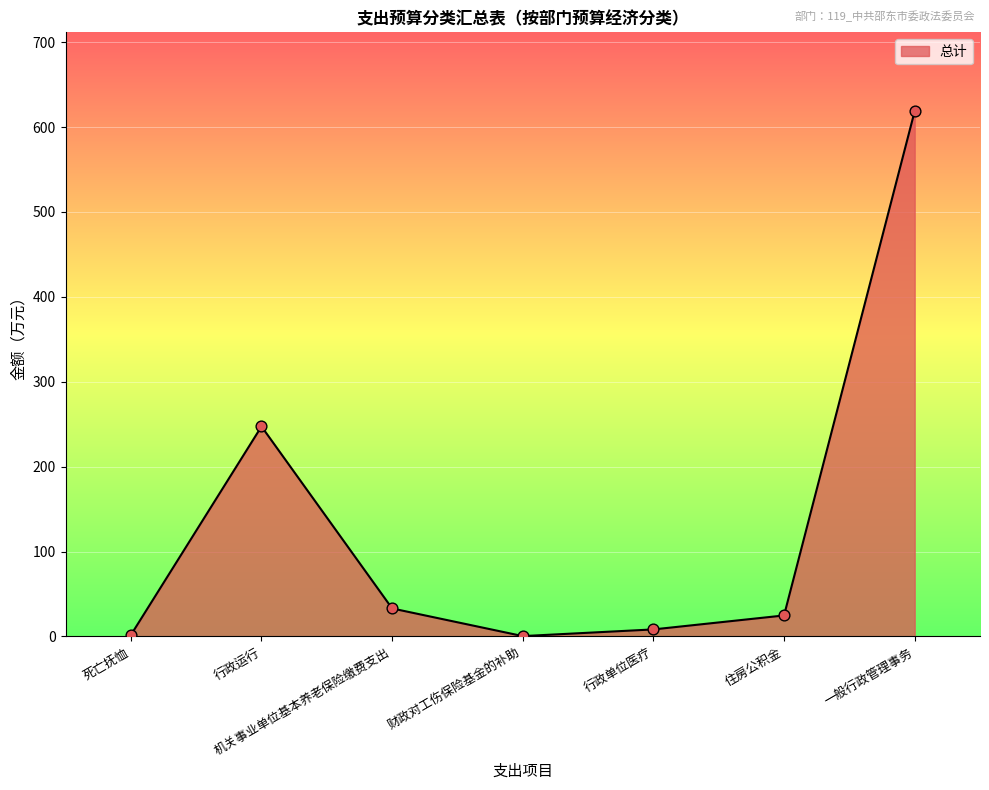

Approximately how many times larger is the value at 一般行政管理事务 compared to 死亡抚恤?

373.7